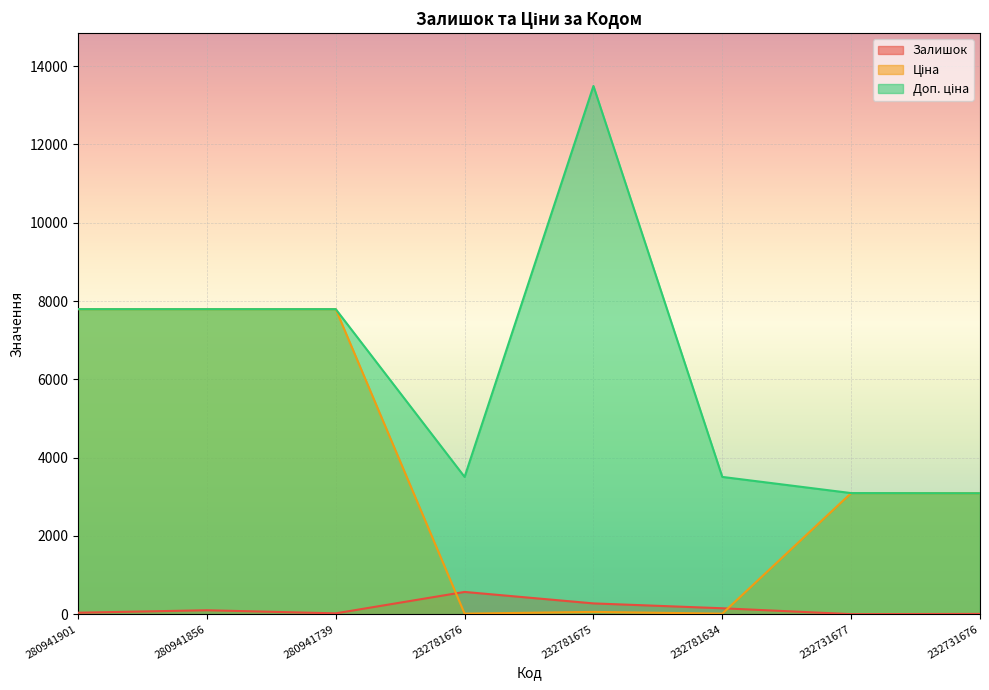

Reading left to right, extract all data points from this chart.

Залишок: 39.0	102.0	23.0	570.0	277.0	153.0	3.0	9.0
Ціна: 7792.9	7792.9	7792.9	15.6	60.0	15.6	3094.7	3091.2
Доп. ціна: 7792.9	7792.9	7792.9	3508.0	13493.2	3508.0	3095.0	3091.0